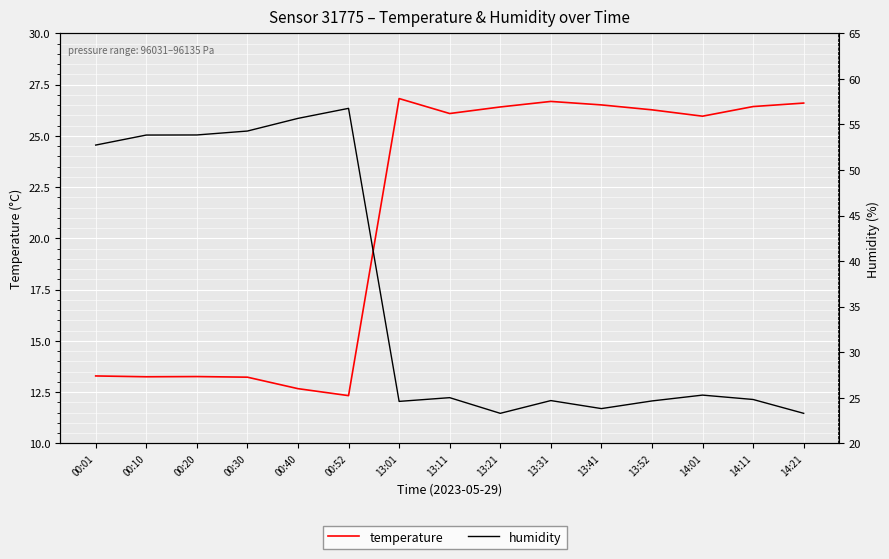

At 00:30, list the series in order from smallest to largest.

temperature, humidity